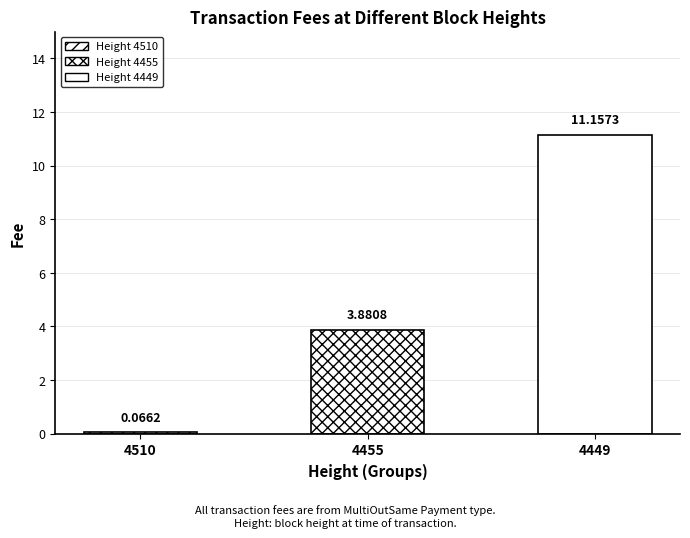

List the labels in order of value, smallest first.

4510, 4455, 4449